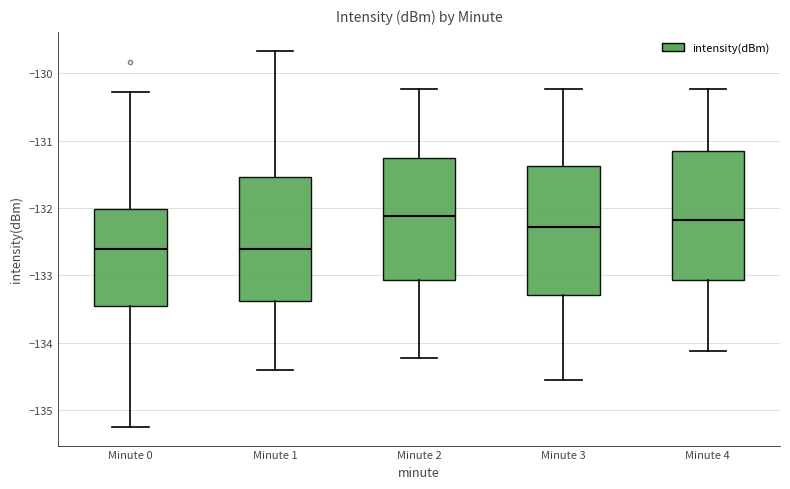

Reading left to right, read every box against the y-axis: the position of its median line, the range the box covers, and the ends of its whiskers. The values are not printed on the chart, so give them approximately, as read against the axis.

Minute 0: median -132.6, box -133.5 to -132.0, whiskers -135.2 to -130.3
Minute 1: median -132.6, box -133.4 to -131.5, whiskers -134.4 to -129.7
Minute 2: median -132.1, box -133.1 to -131.3, whiskers -134.2 to -130.2
Minute 3: median -132.3, box -133.3 to -131.4, whiskers -134.6 to -130.2
Minute 4: median -132.2, box -133.1 to -131.1, whiskers -134.1 to -130.2